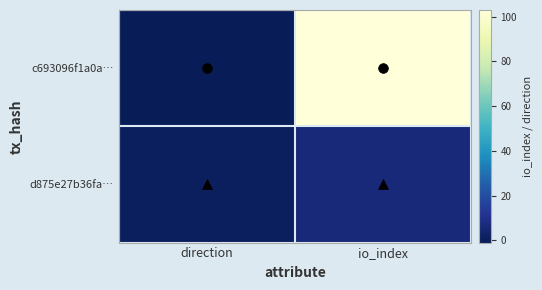

Reading left to right, list all the values displayed in this chart.

c693096f1a0a…: direction=-1	io_index=103
d875e27b36fa…: direction=1	io_index=6